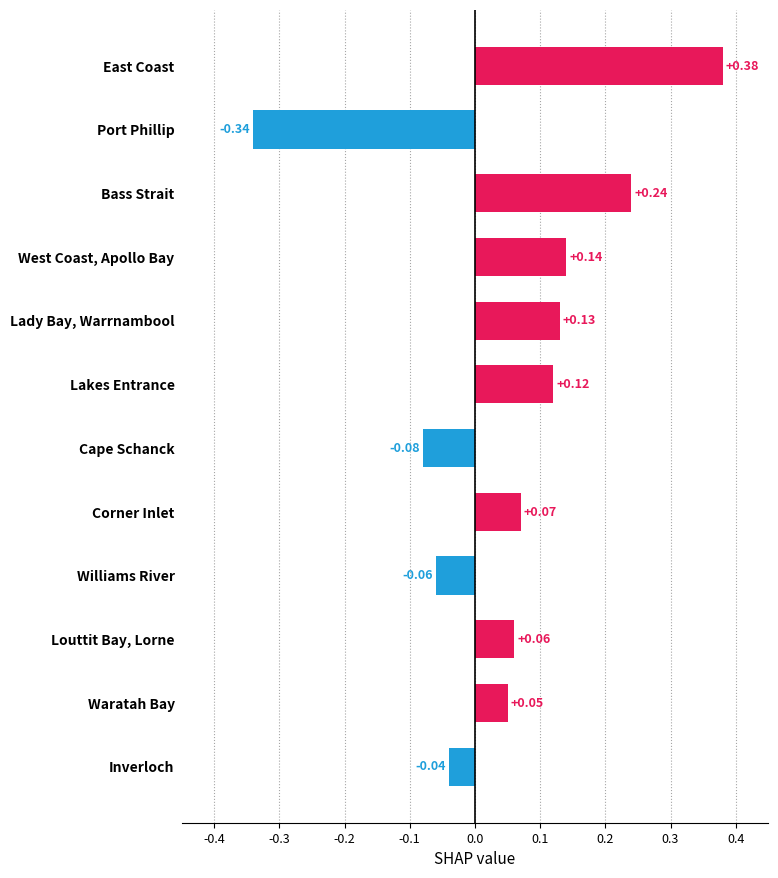

Are the bars horizontal?

Yes